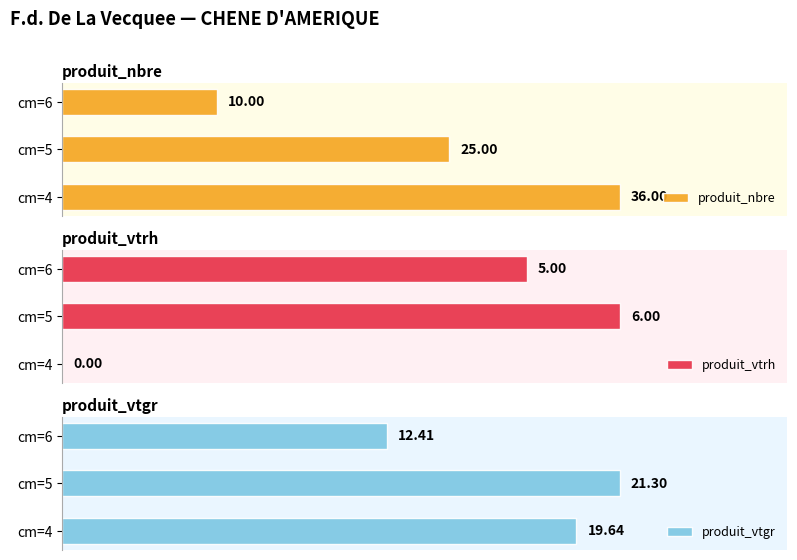

Rank the categories by produit_nbre value from highest to lowest.

cm=4, cm=5, cm=6